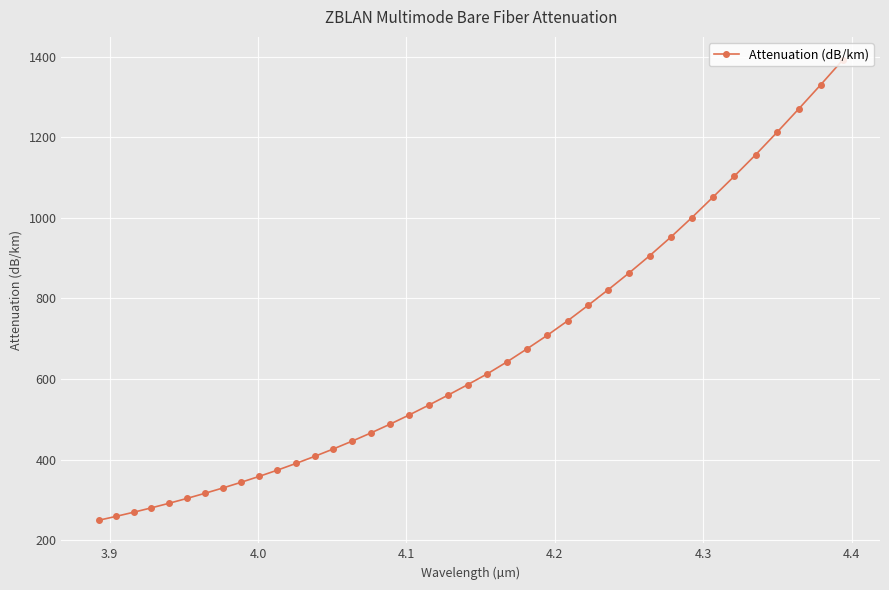

What is the smallest value displayed?

249.1